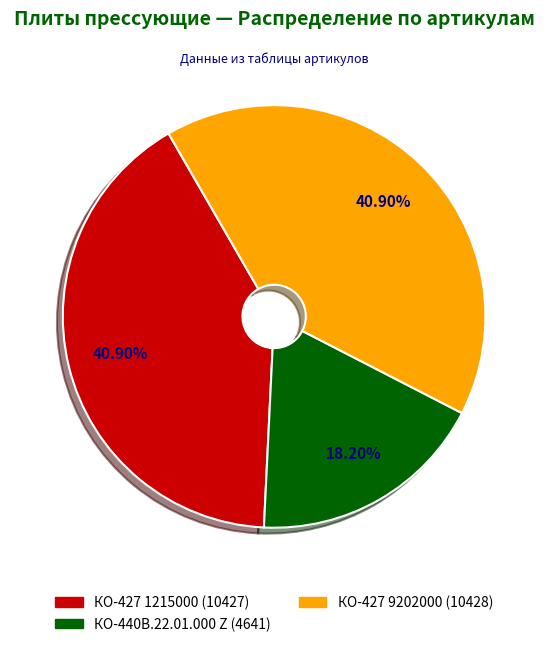

Is there a majority slice in this chart?

No